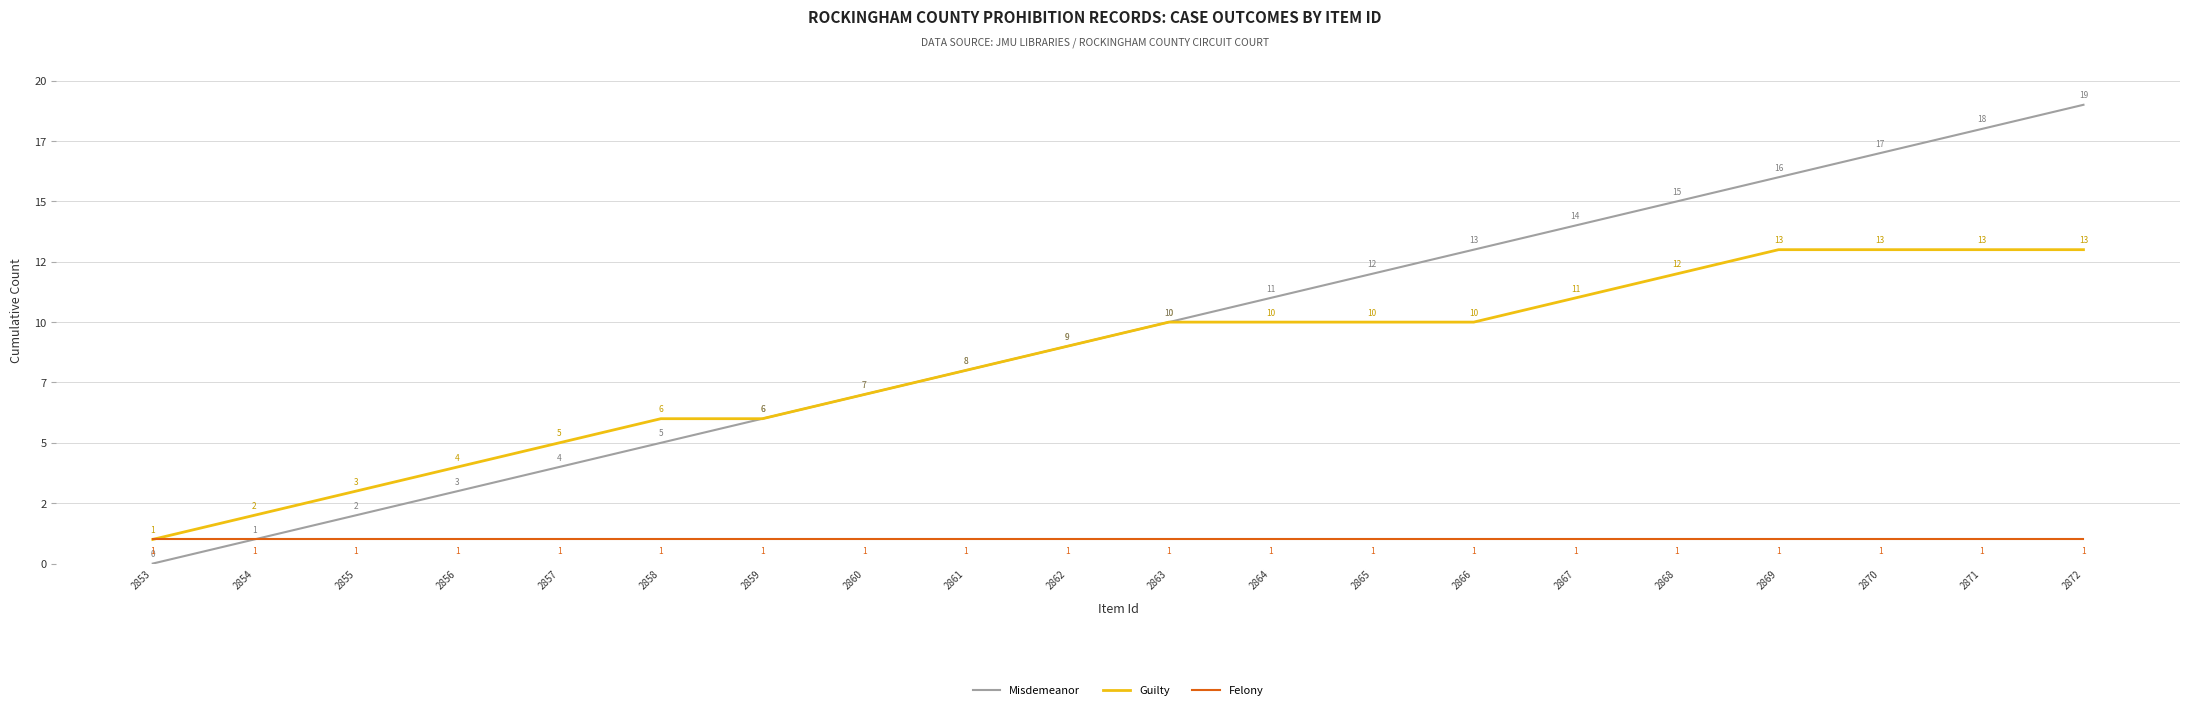

Between 2855 and 2872, which series saw the biggest shift?

Misdemeanor